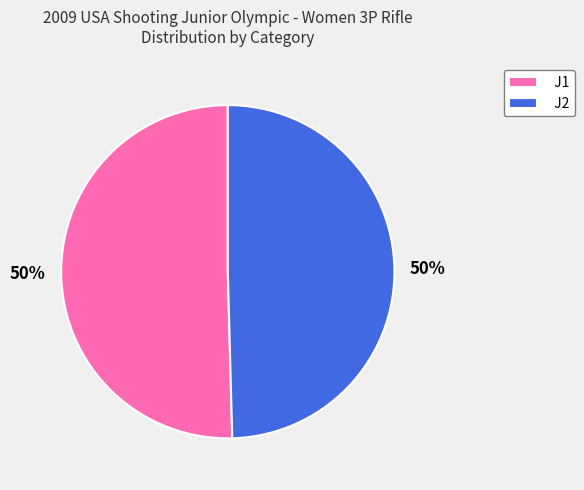

How many slices are in this pie chart?

2